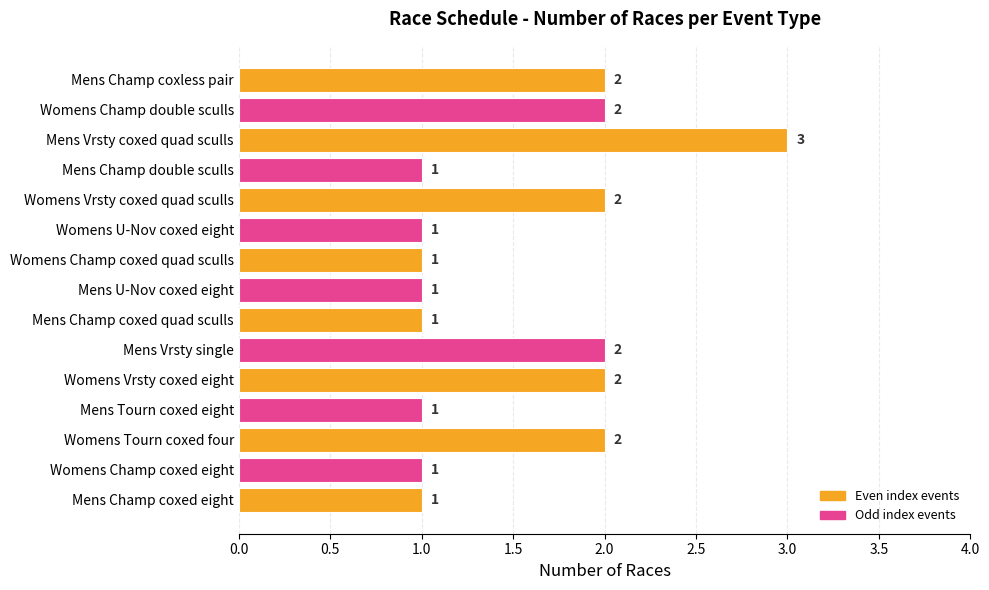

What is the difference between the maximum and second lowest values?

2